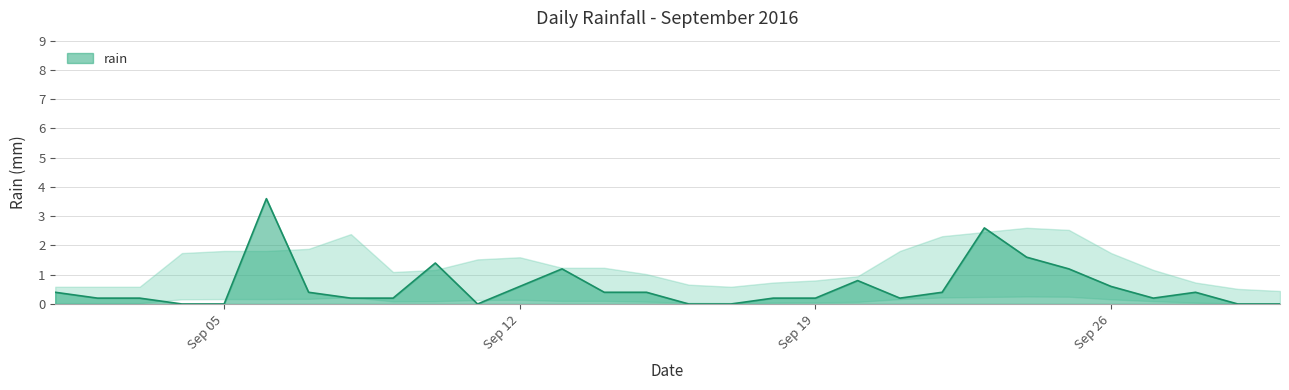

What is the difference between the maximum and minimum values?

3.6